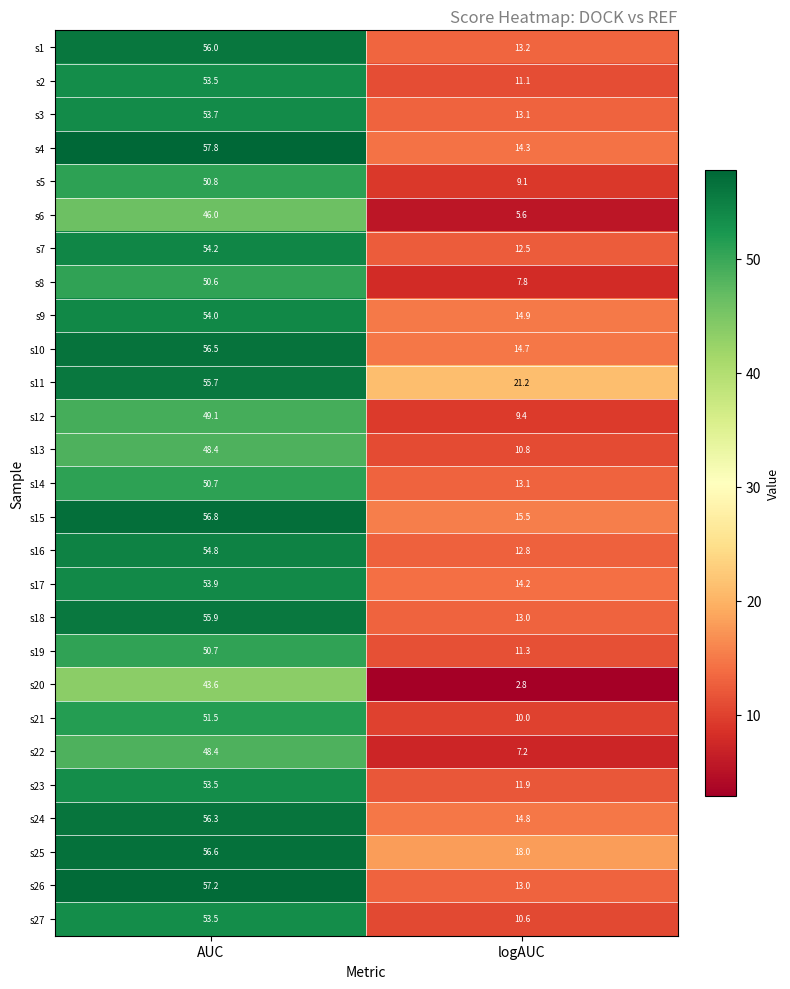

List the labels in order of s15 value, smallest first.

logAUC, AUC